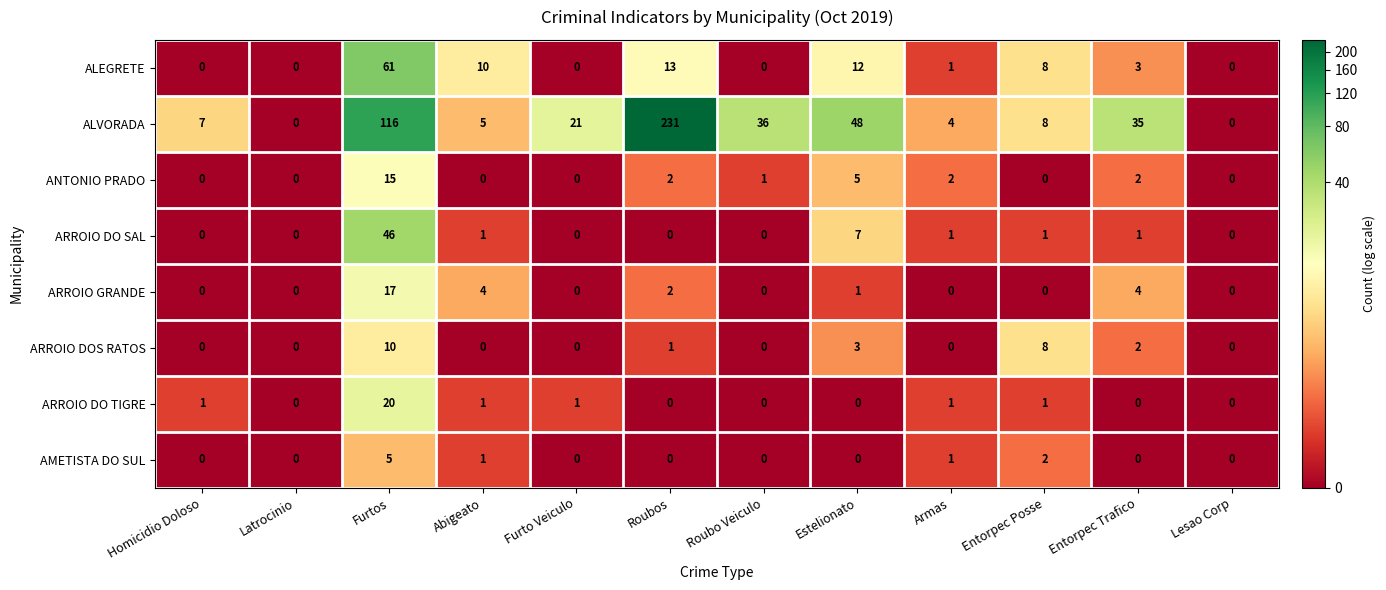

What is the sum of the ANTONIO PRADO values at Roubos and Furtos?

17